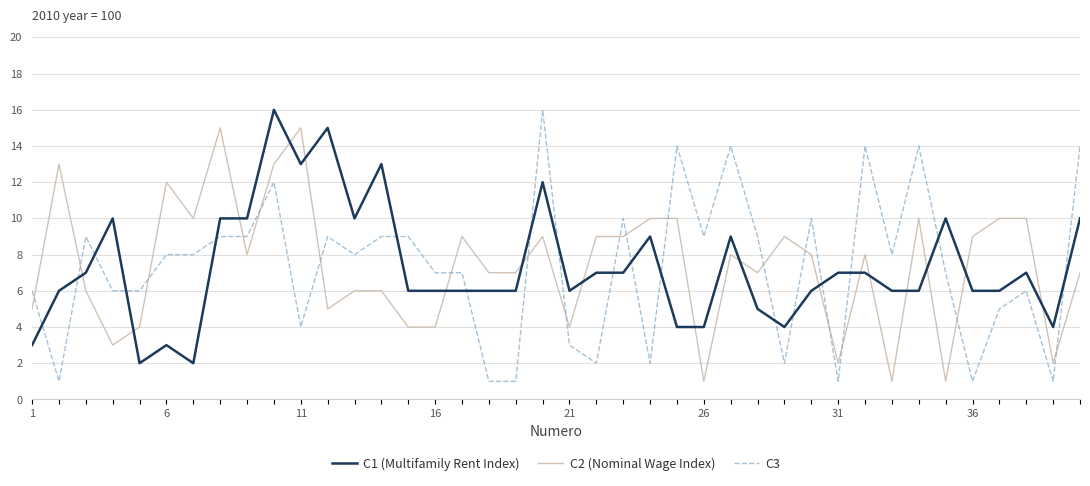

True or false: C2 (Nominal Wage Index) and C1 (Multifamily Rent Index) intersect in this chart.

True